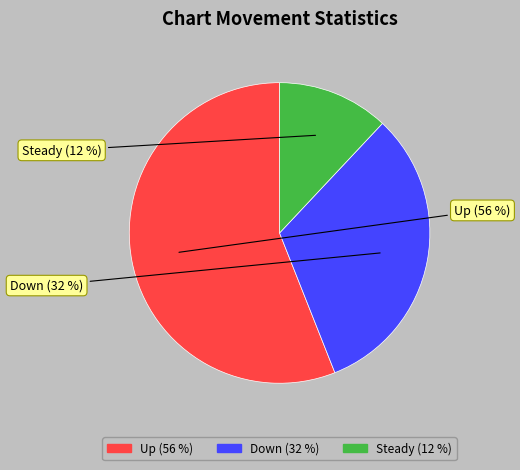

To the nearest percent, what is the average slice percentage?

33%